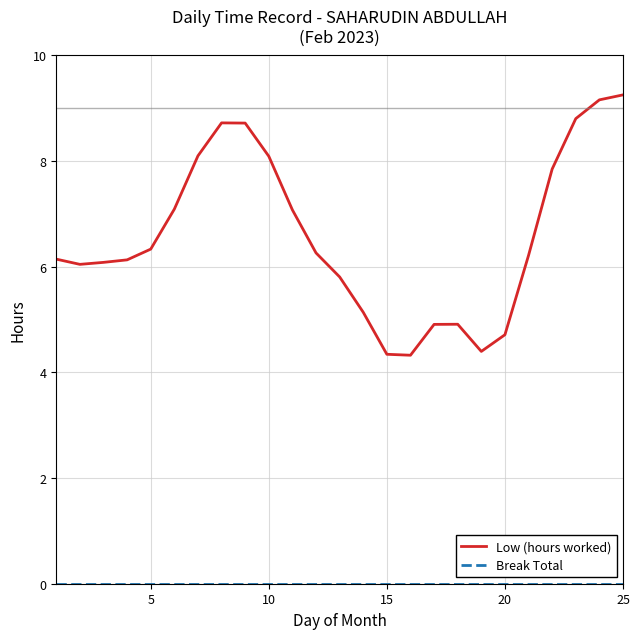

What is the greatest value displayed?

9.3